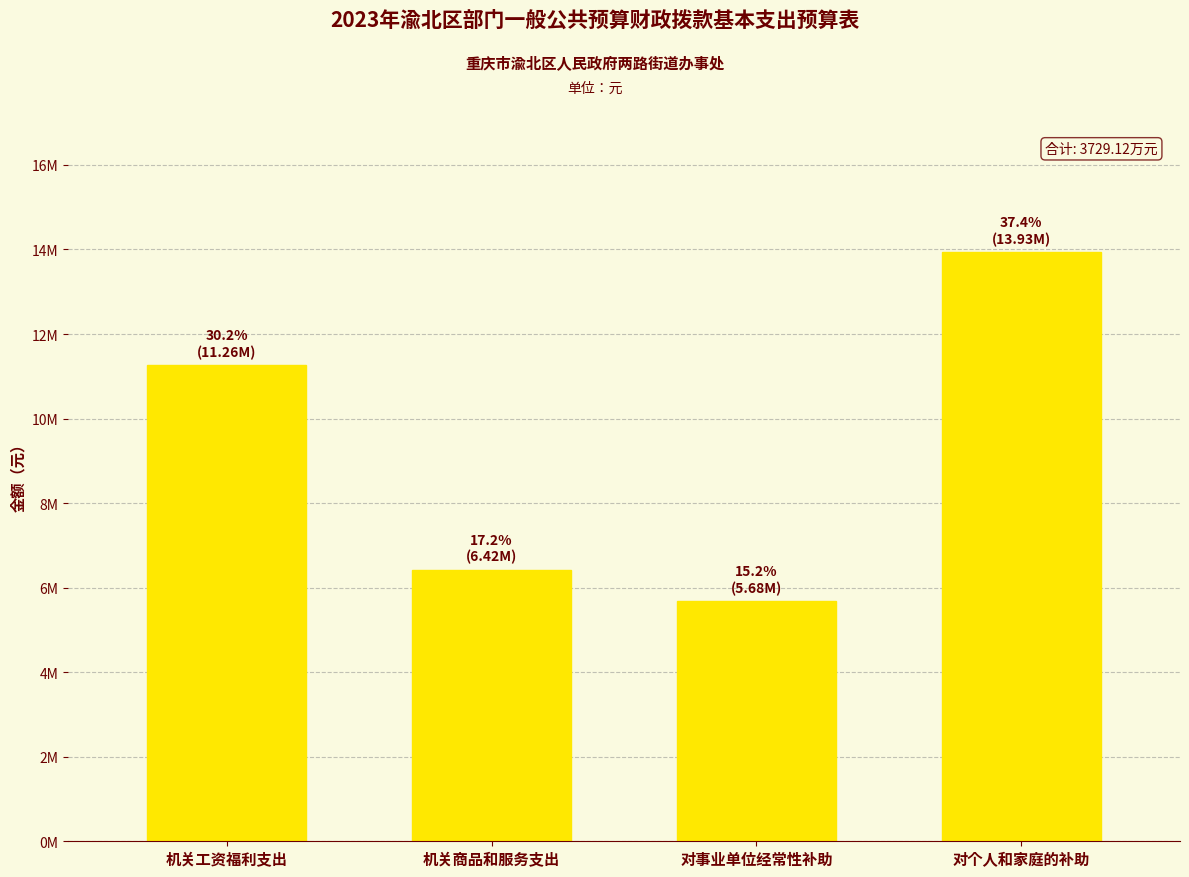

List the labels in order of value, largest first.

对个人和家庭的补助, 机关工资福利支出, 机关商品和服务支出, 对事业单位经常性补助